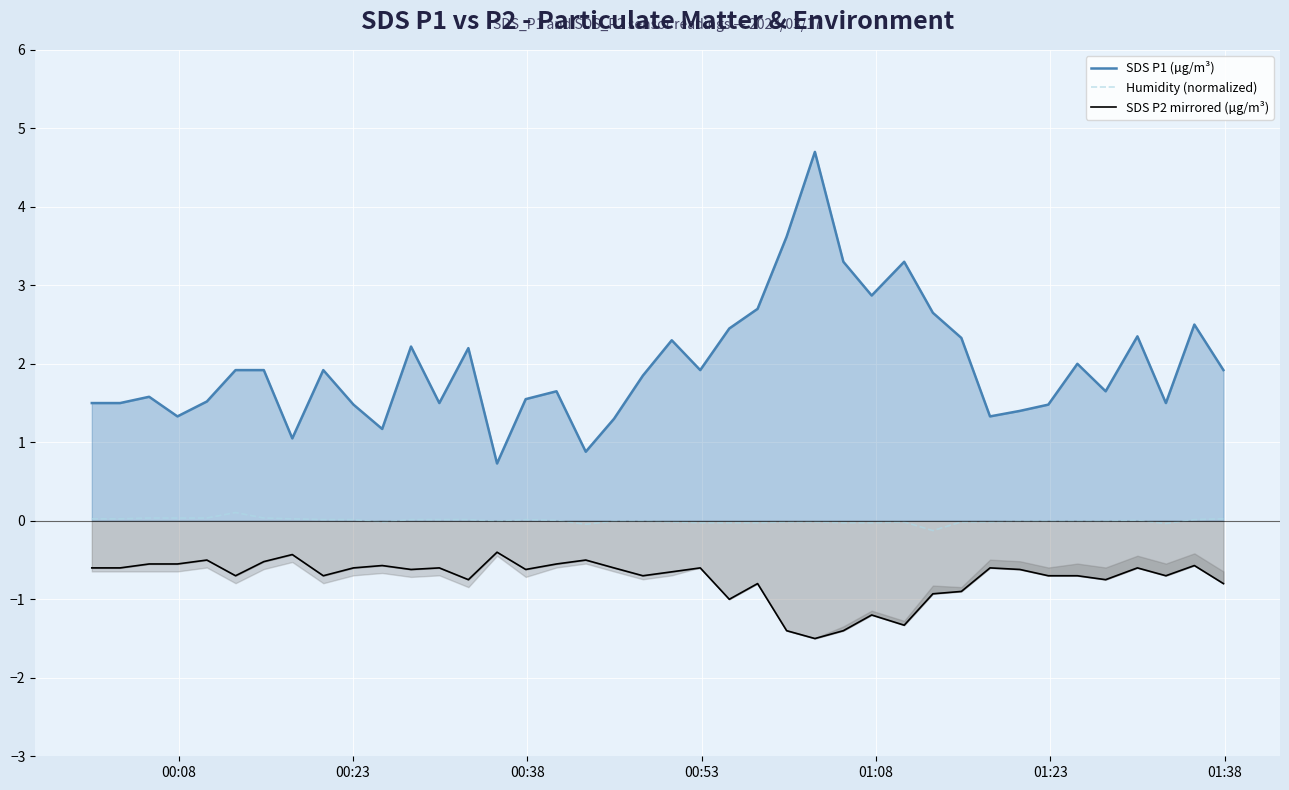

The value of SDS P2 mirrored (µg/m³) at 38 is -0.3. True or false?

False